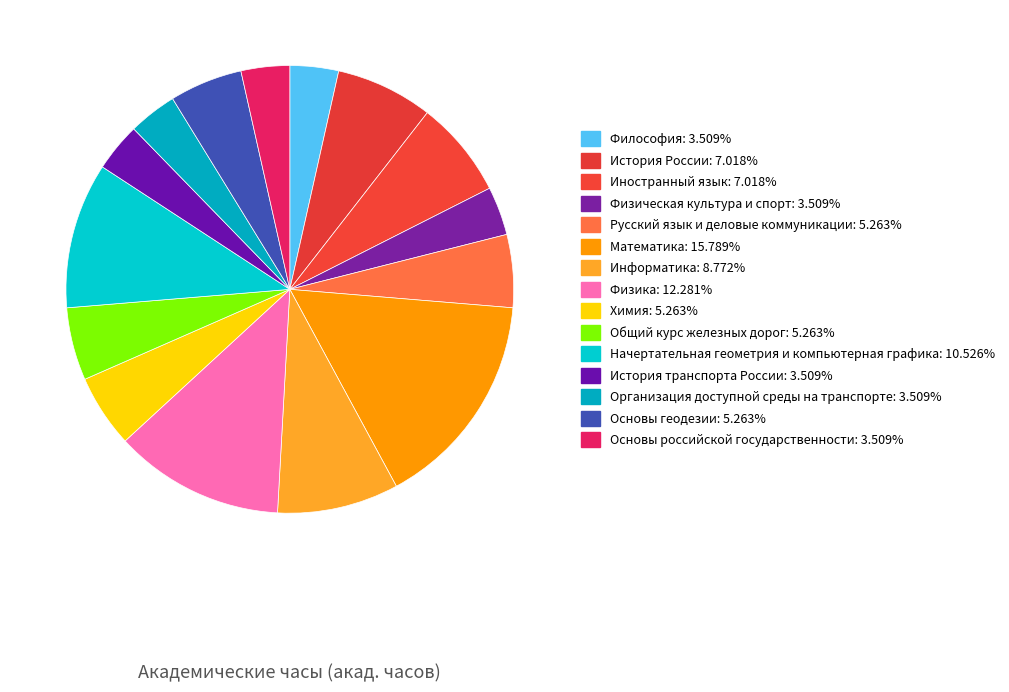

What percentage is the Начертательная геометрия и компьютерная графика slice, to the nearest percent?

11%